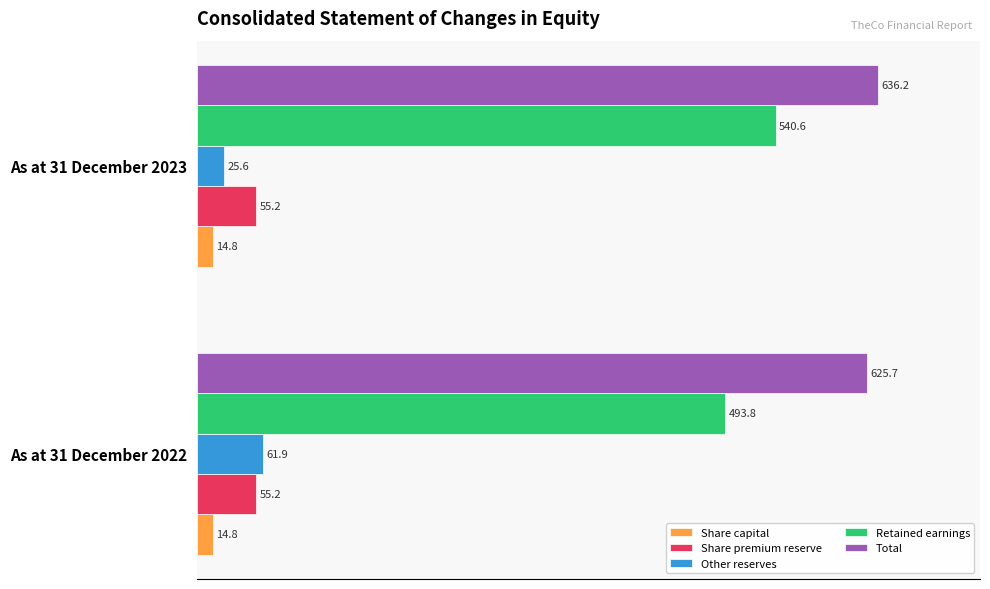

Which series has the largest total across all categories?

Total